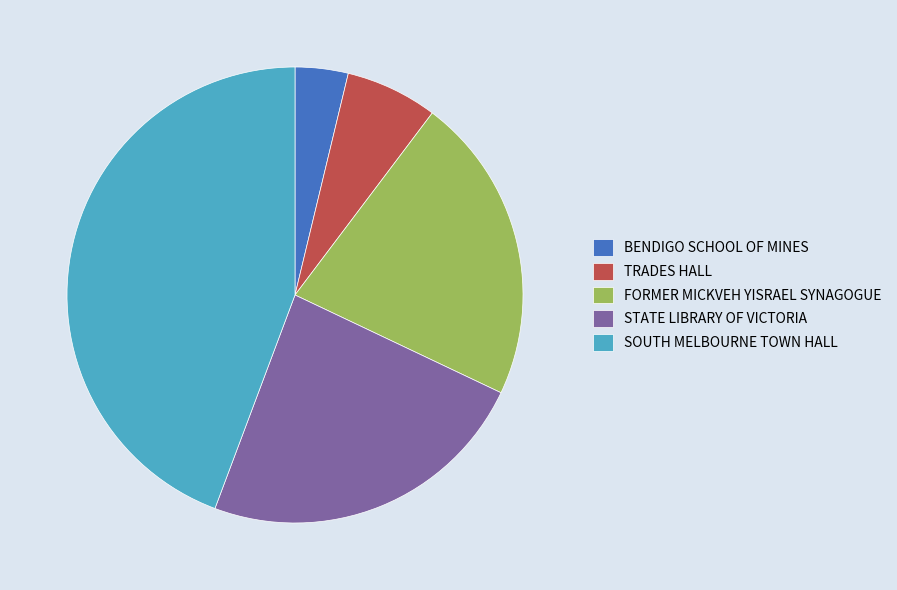

Which slice is the smallest?

BENDIGO SCHOOL OF MINES